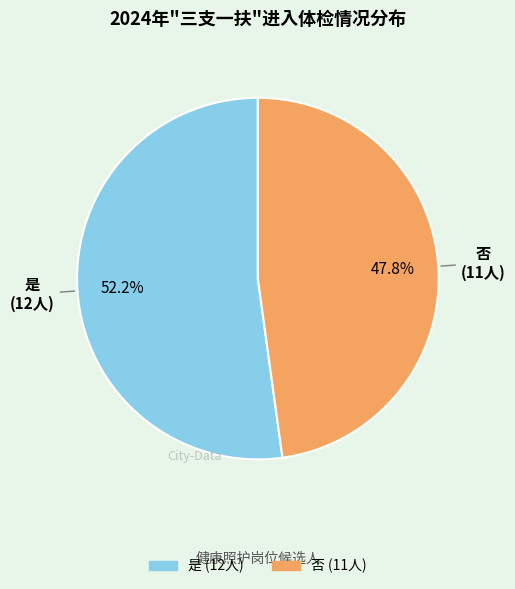

What is the largest slice in the pie chart?

是